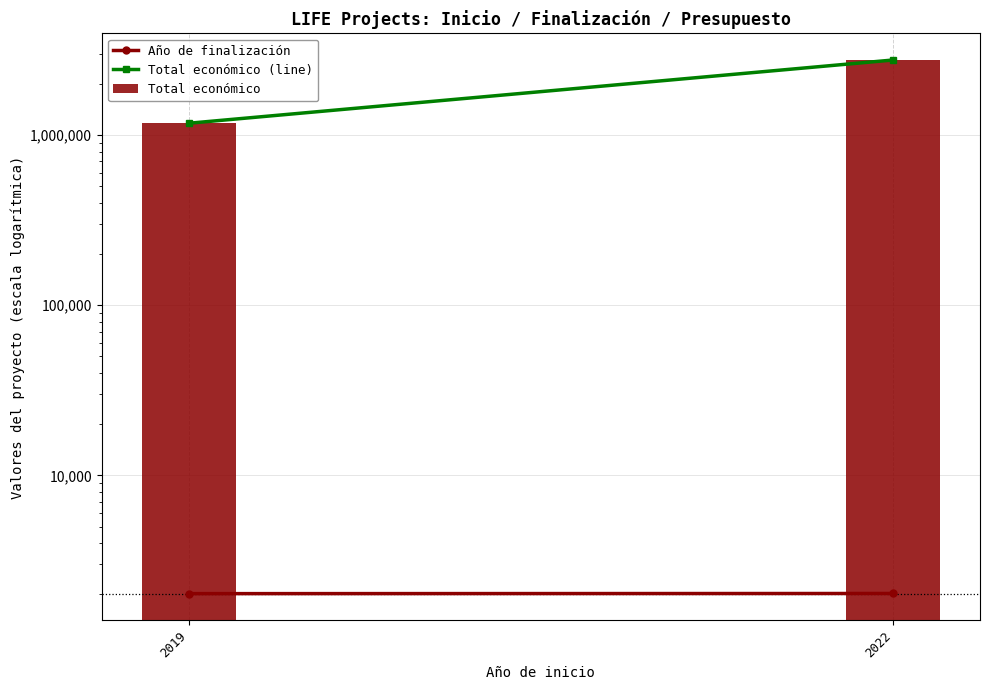

What is the sum of the Año de finalización values at 2022 and 2019?

4048.0